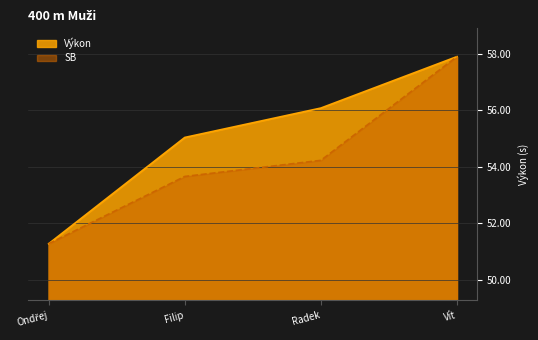

True or false: SB and Výkon cross at least once.

False